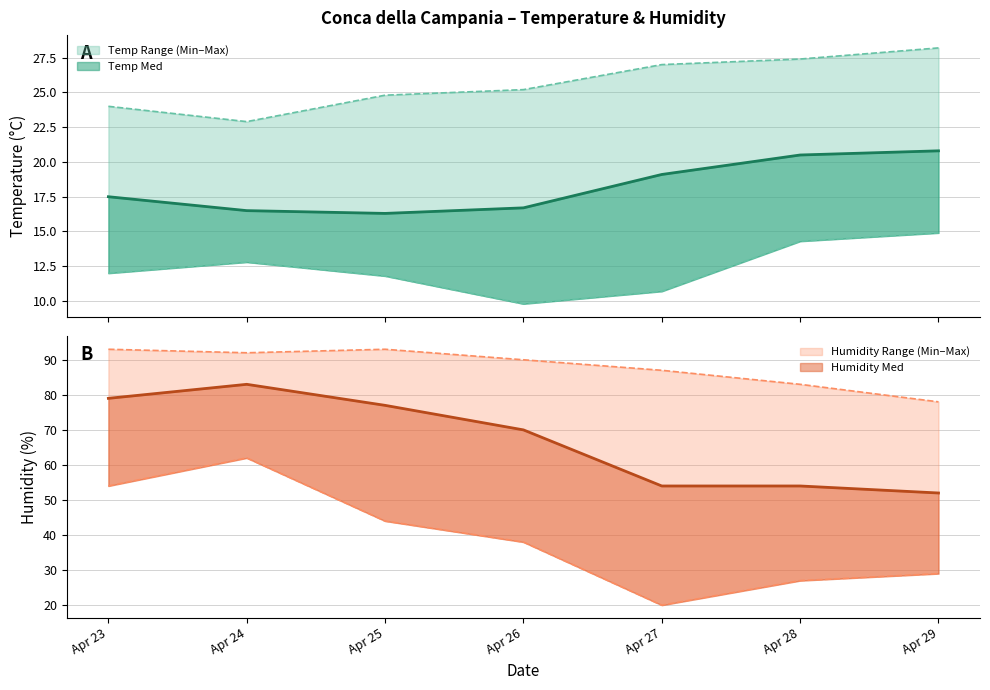

What is the sum of the Humidity Med values at Apr 27 and Apr 25?

131.0